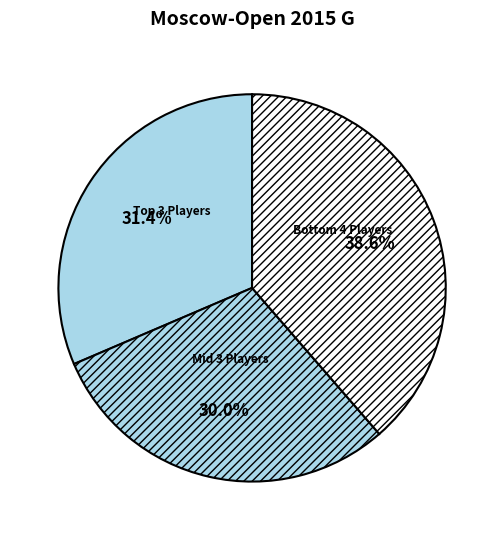

How many segments does this pie chart have?

3